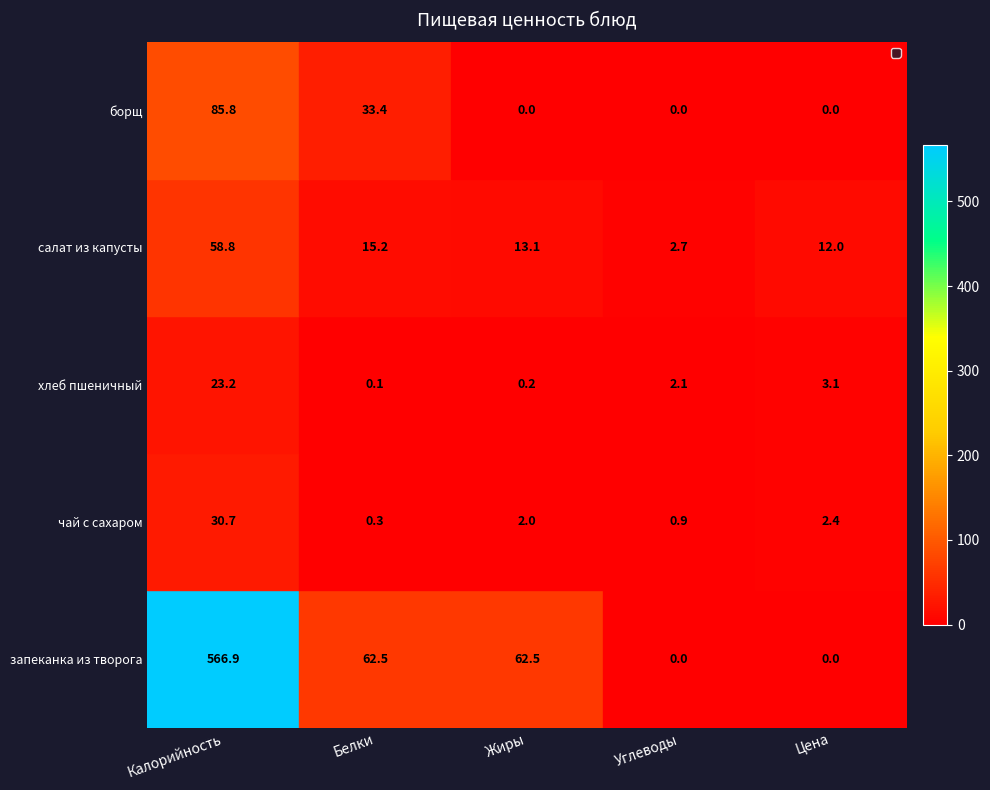

What is the sum of all салат из капусты values?

101.8